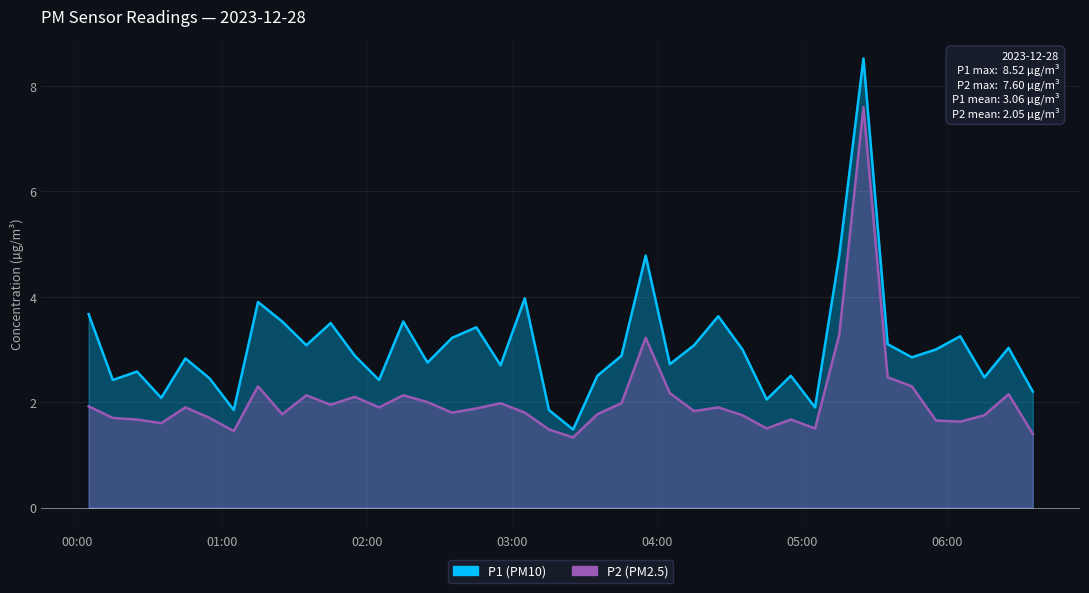

True or false: P1 has more than 0 interior local peaks.

True